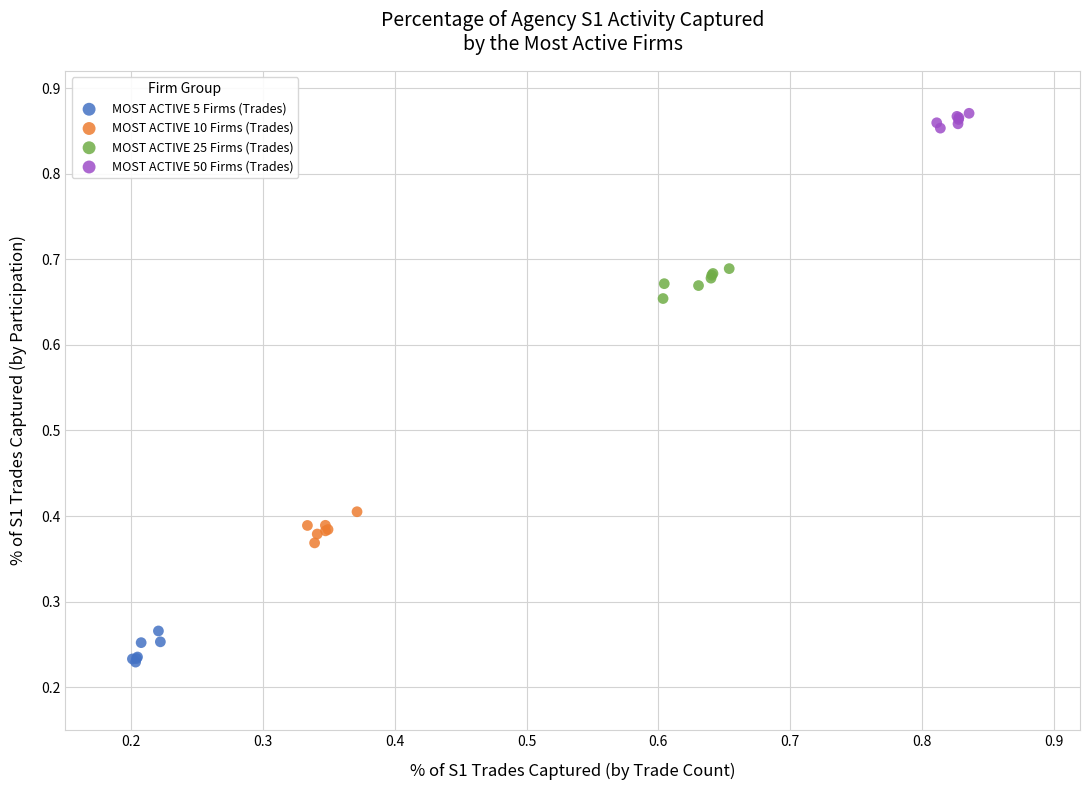

Which series contains the highest Y value?

MOST ACTIVE 50 Firms (Trades)